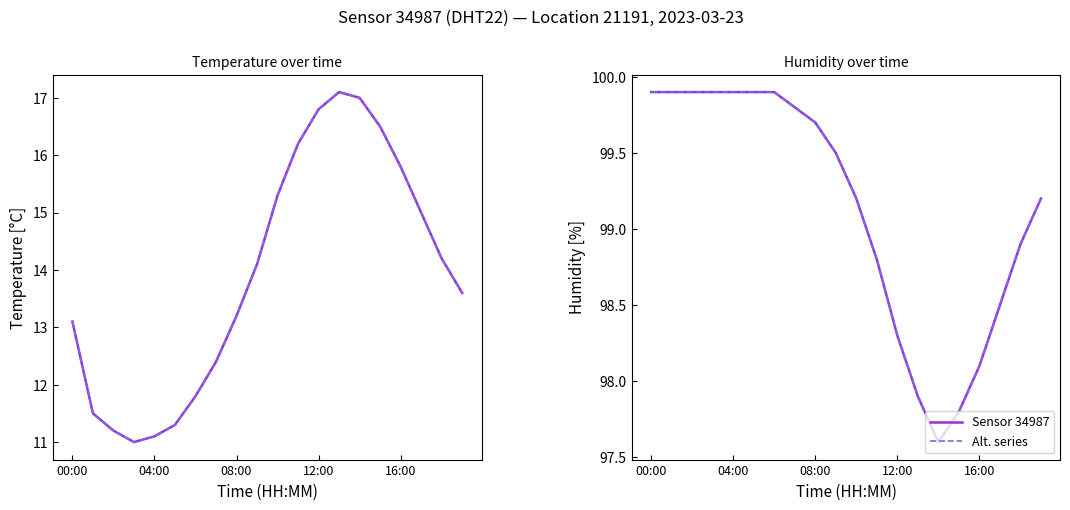

How many values in the temperature (dashed) series are below 14?

10